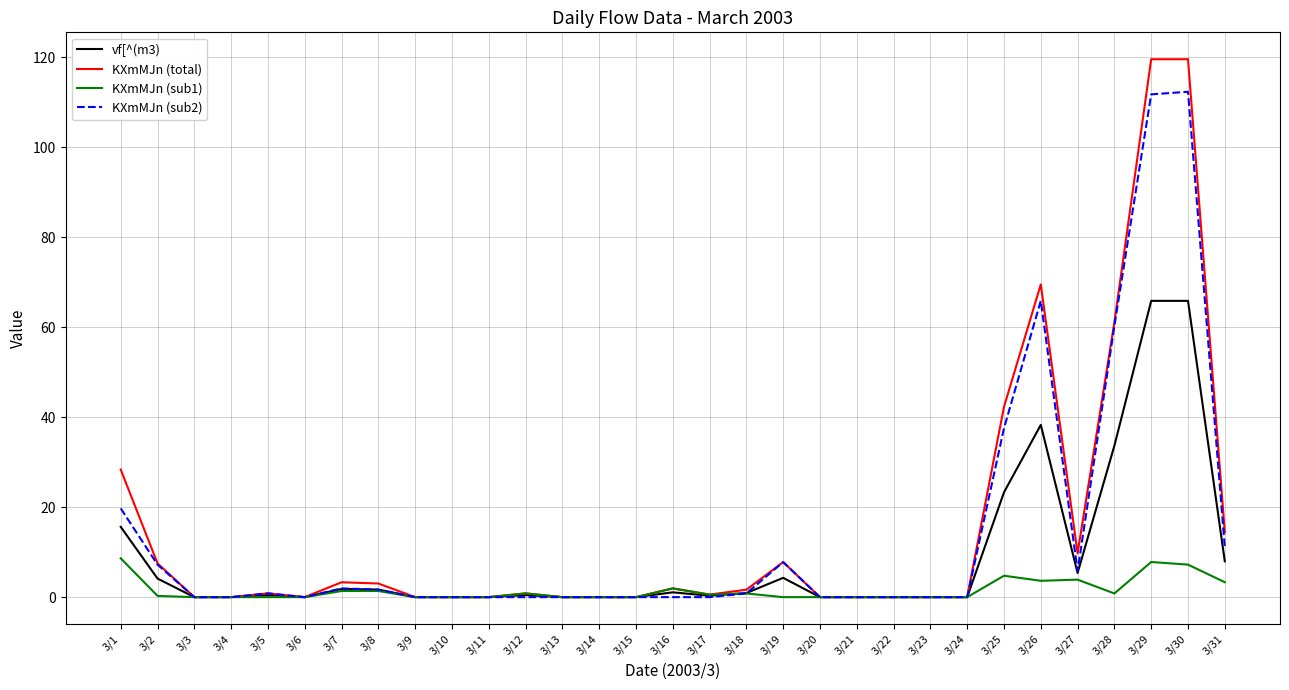

The value of vf[^(m3) at 3/30 is 65.8. True or false?

True